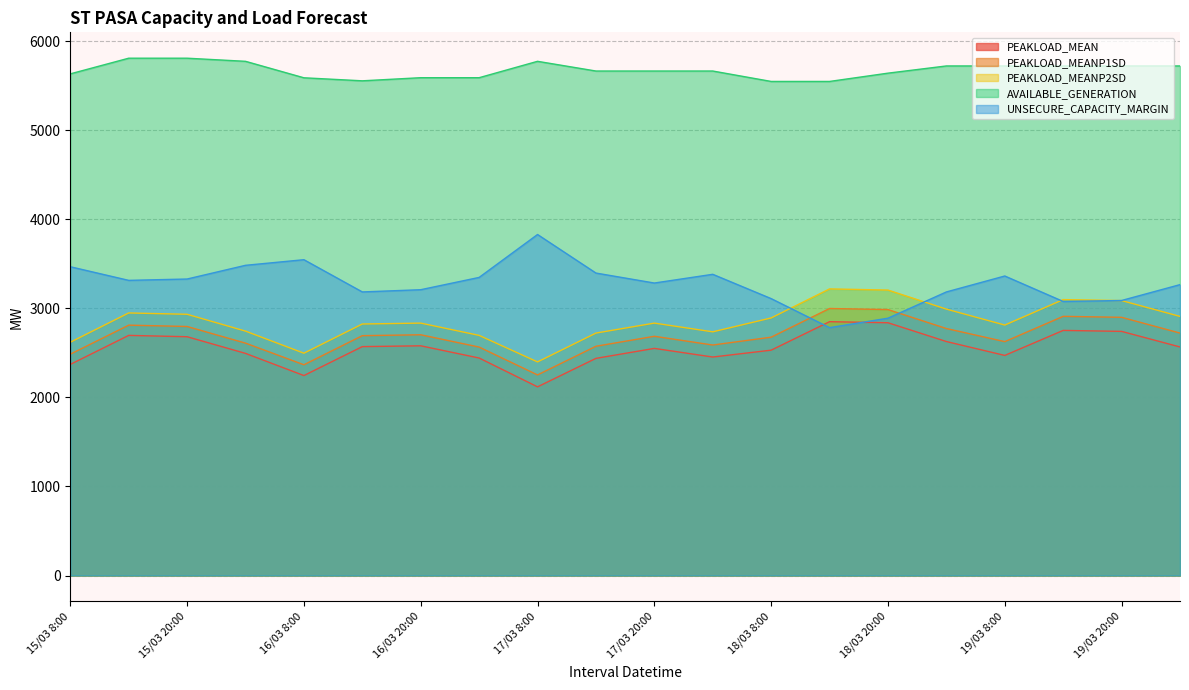

In UNSECURE_CAPACITY_MARGIN, how many points are higher than both neighbors (excluding endpoints)?

4